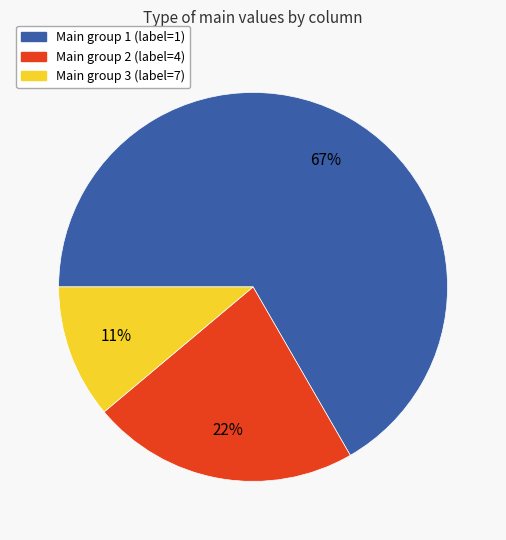

To the nearest percent, what is the average slice percentage?

33%